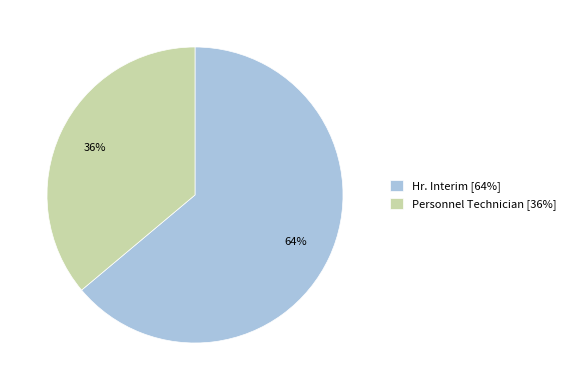

True or false: Hr. Interim accounts for 64% of the total.

True